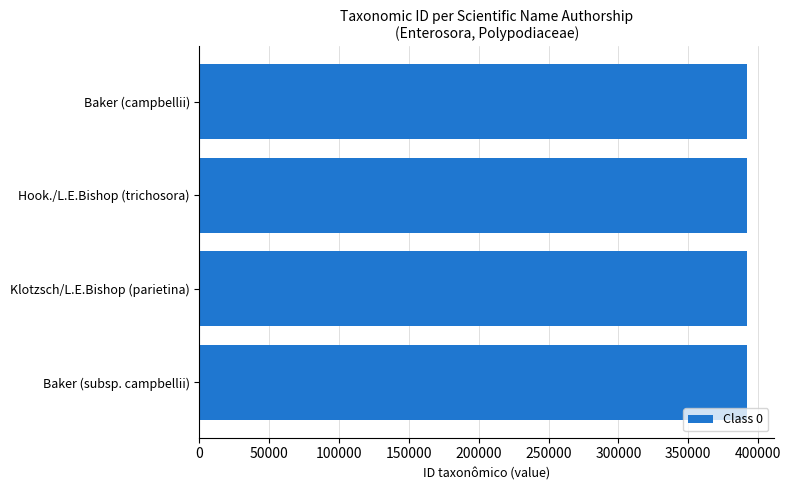

What is the approximate value at Klotzsch/L.E.Bishop (parietina)?

392112